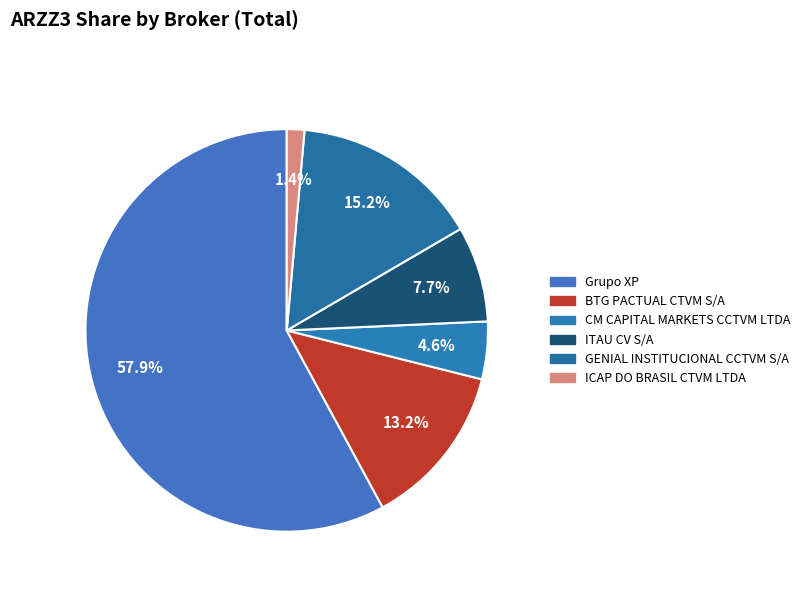

To the nearest percent, what percentage of the pie is ITAU CV S/A?

8%